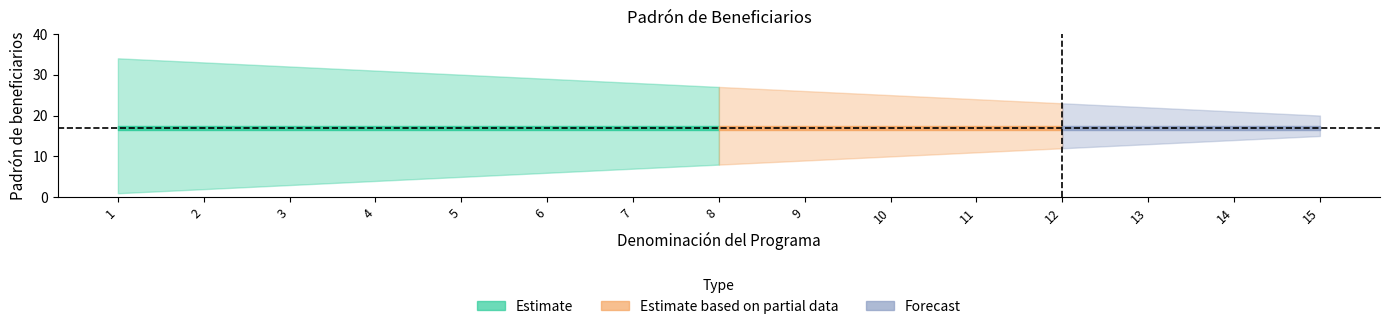

Rank the series at 5 from lowest to highest value.

Padrón de beneficiarios - lower, Padrón de beneficiarios - mid, Padrón de beneficiarios - upper